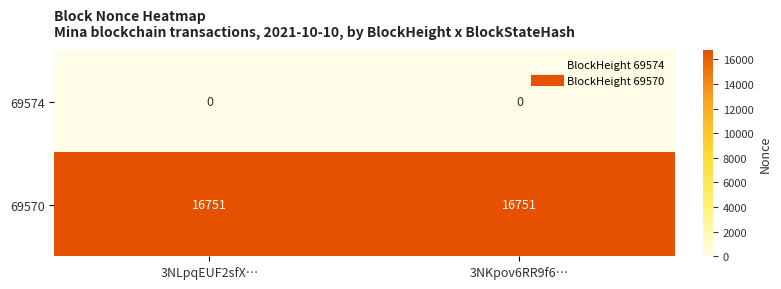

Reading left to right, transcribe all the data shown in this chart.

69574: 0	0
69570: 16751	16751